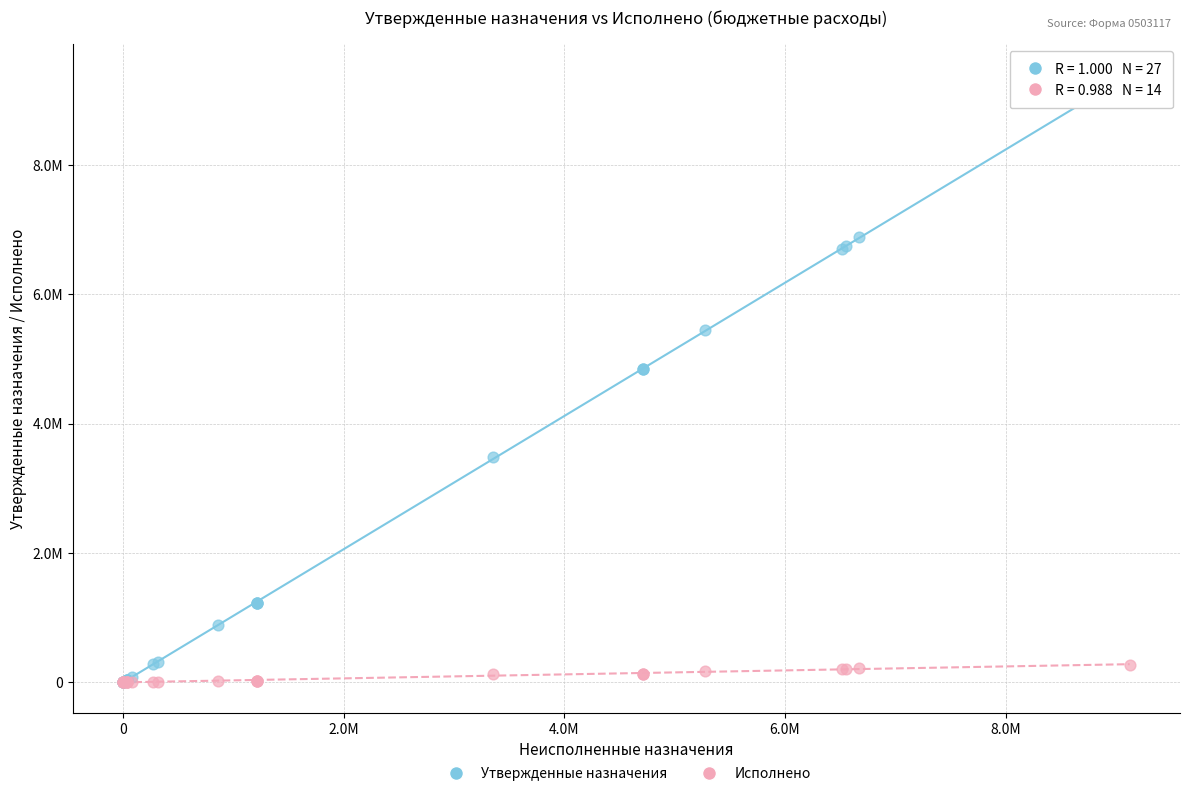

What are all the series names shown in the legend?

Утвержденные назначения, Исполнено